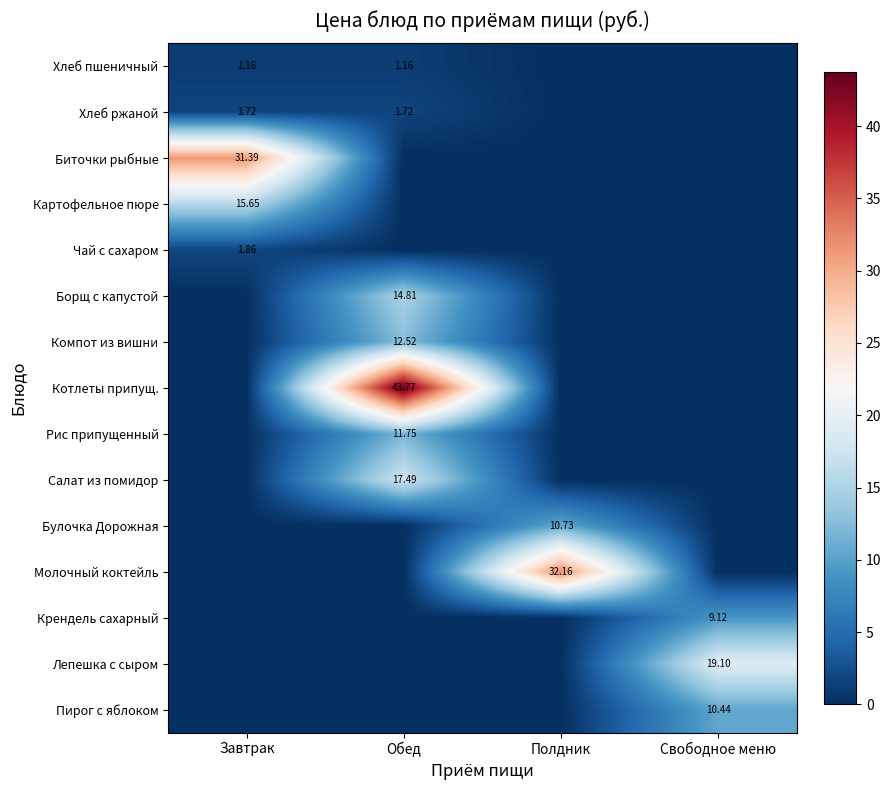

True or false: Хлеб пшеничный has a value of 0.0 at Свободное меню.

True